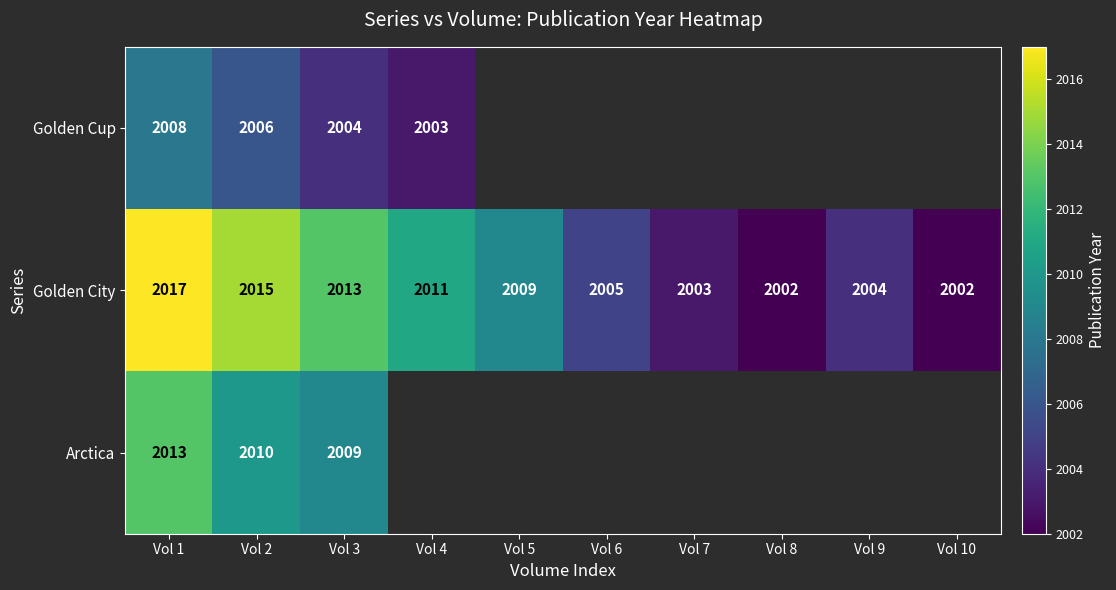

Is it true that Golden City equals 913 at Vol 2?

False